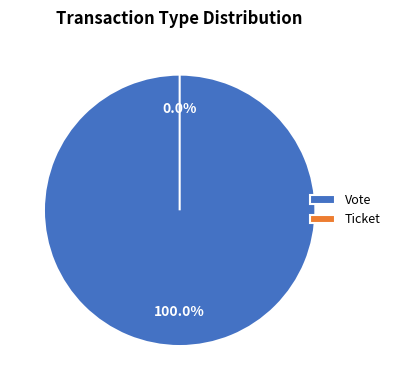

Which slice is the smallest?

Ticket